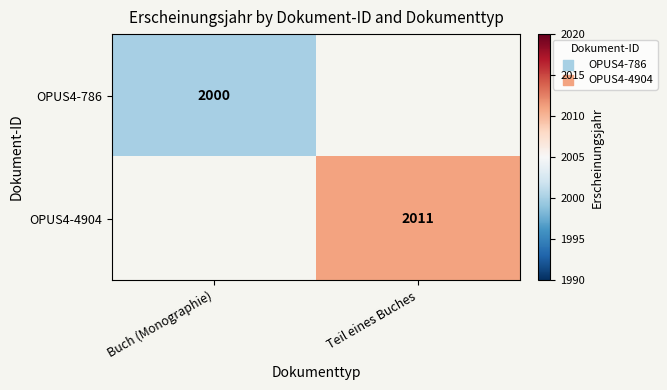

What is the minimum value shown in the chart?

2000.0